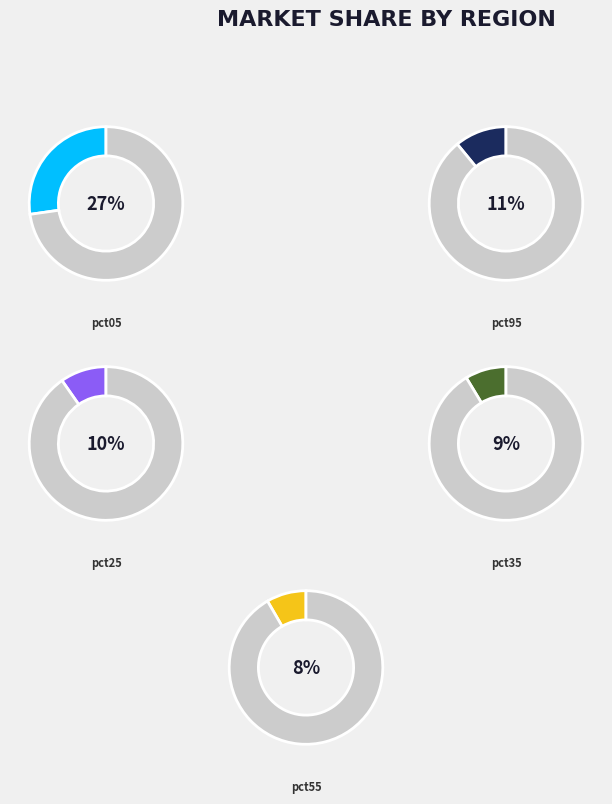

To the nearest percent, what percentage of the pie is pct35?

9%